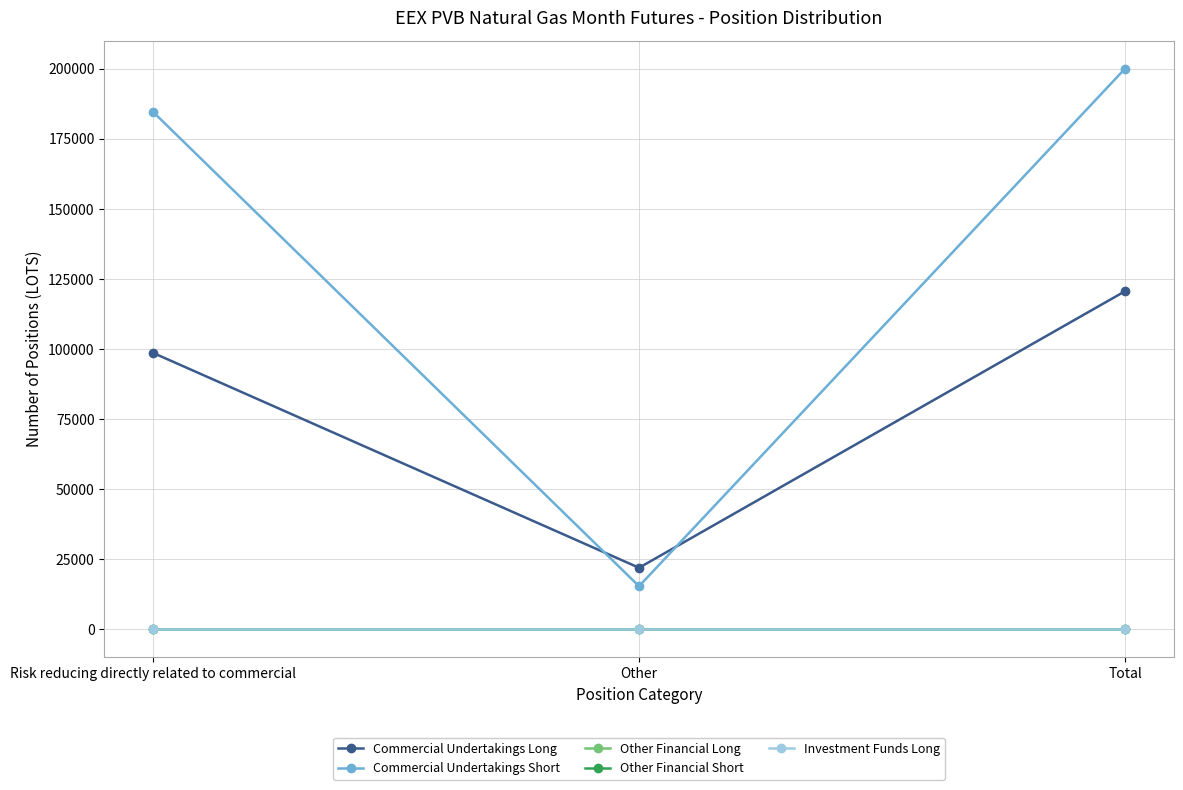

What is the label of the 3rd point from the right?

Risk reducing directly related to commercial